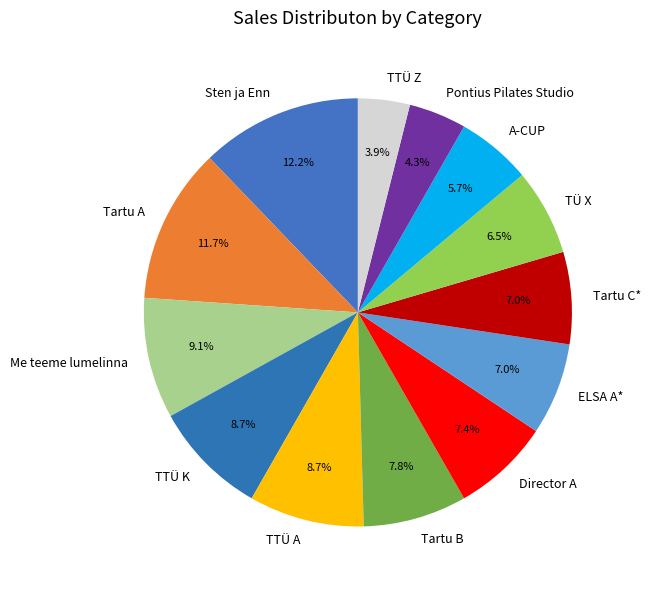

How many slices are in this pie chart?

13